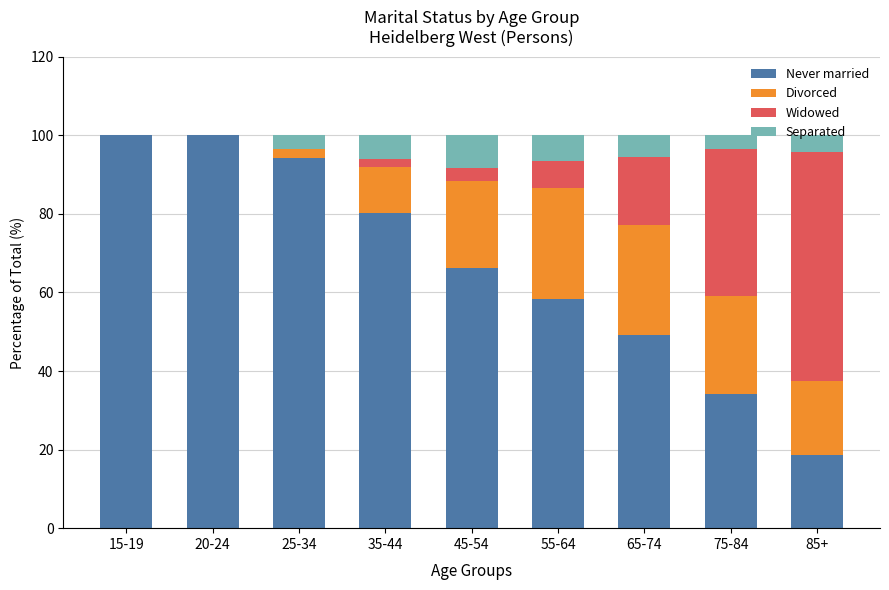

How many data points in Never married are above 66?

5